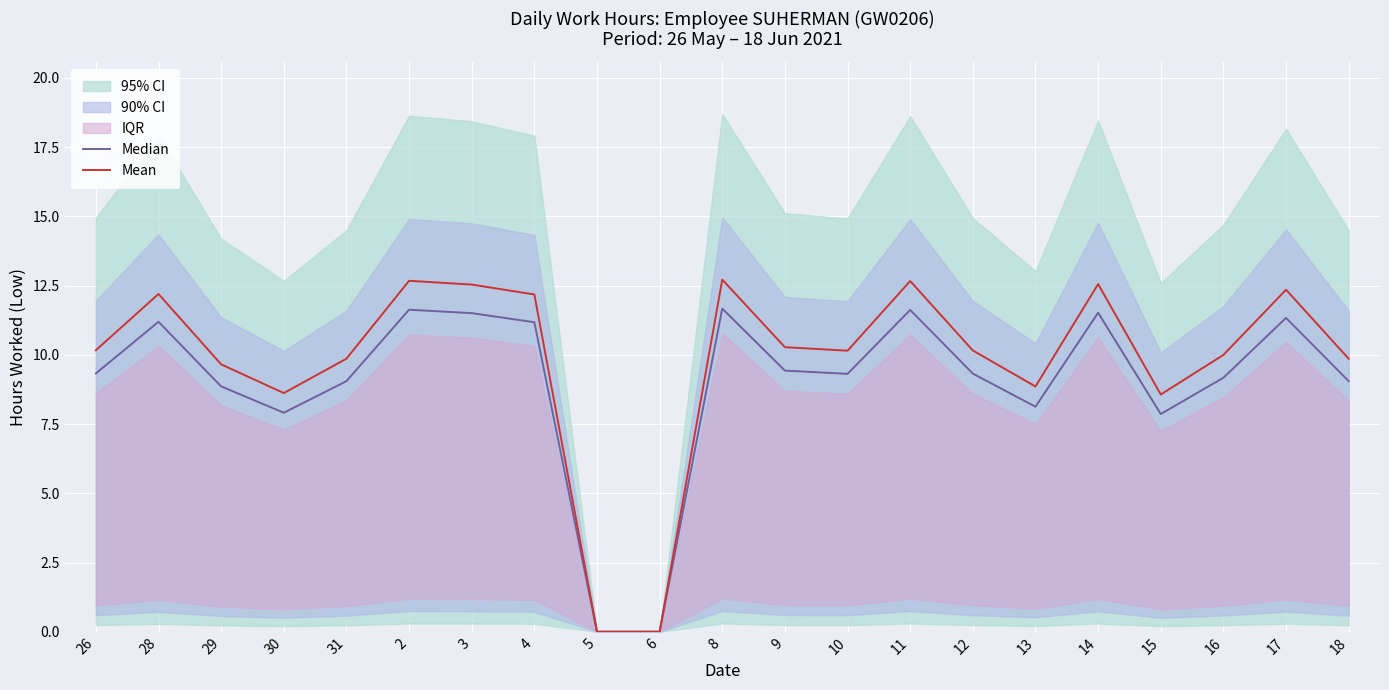

How many data points in Median are less than 9?

6